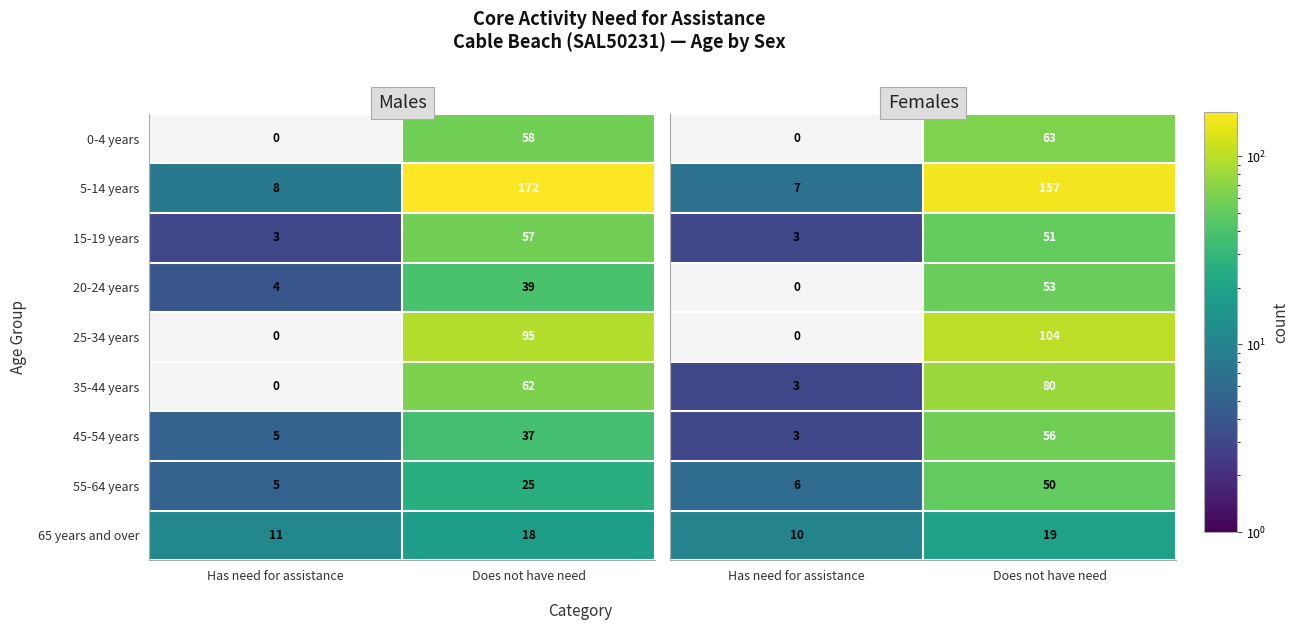

At which label is 25-34 years closest to 47?

Has need for assistance